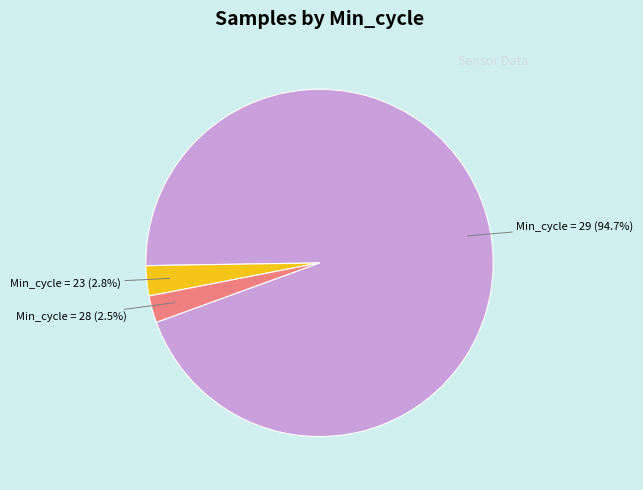

Is there a majority slice in this chart?

Yes